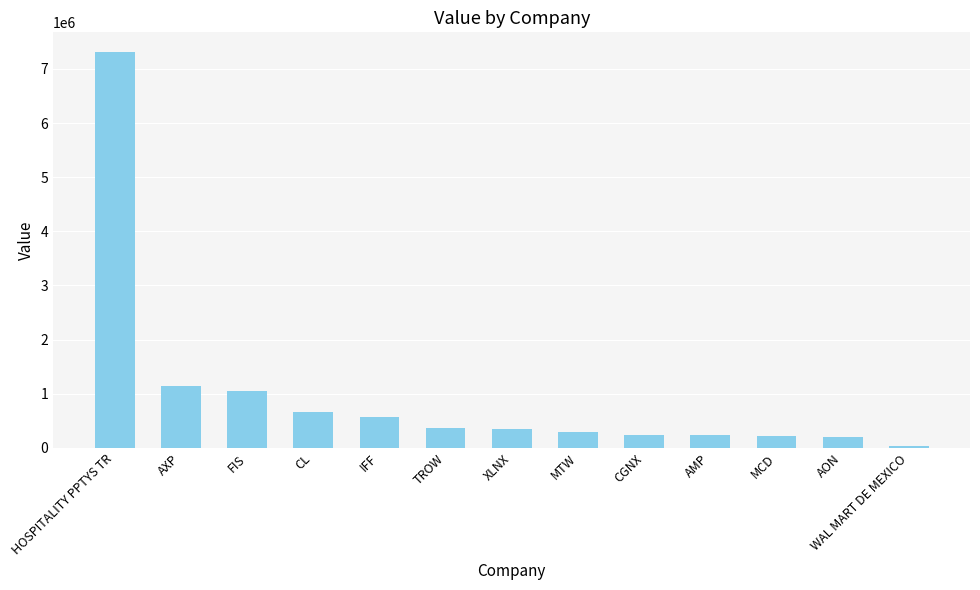

What is the value of the 5th bar from the left?

575000